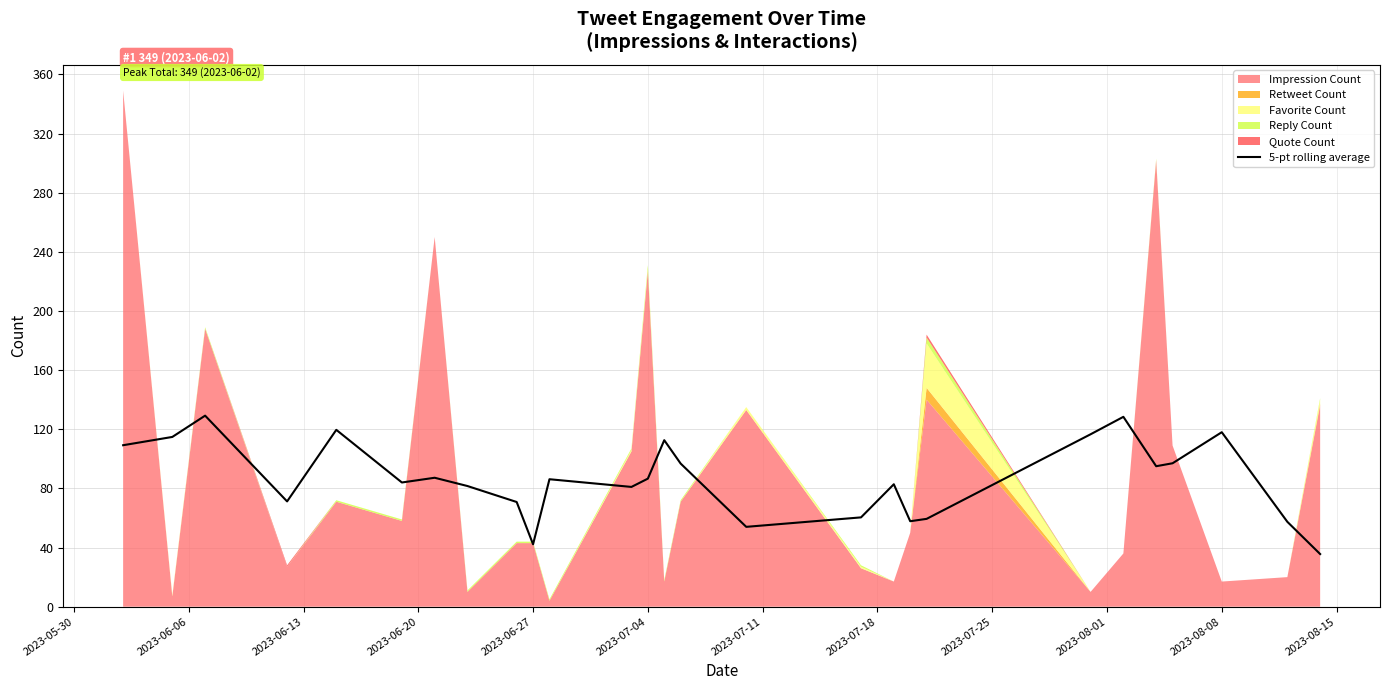

What is the average value?

86.5